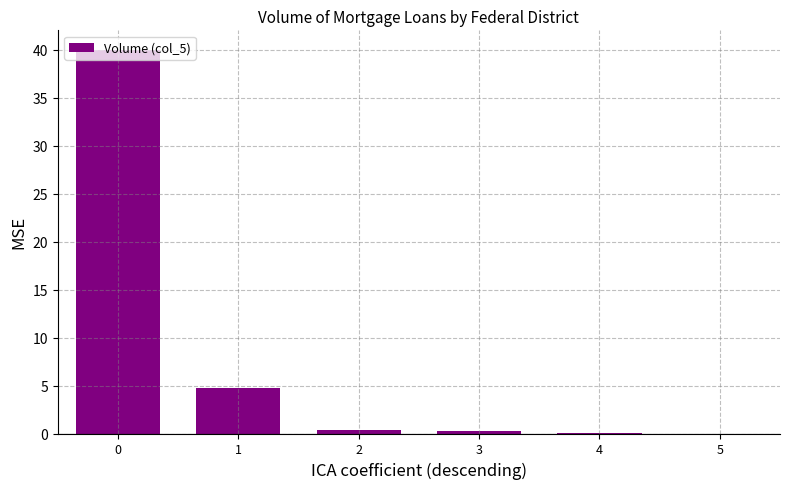

What is the sum of all values?

45.4